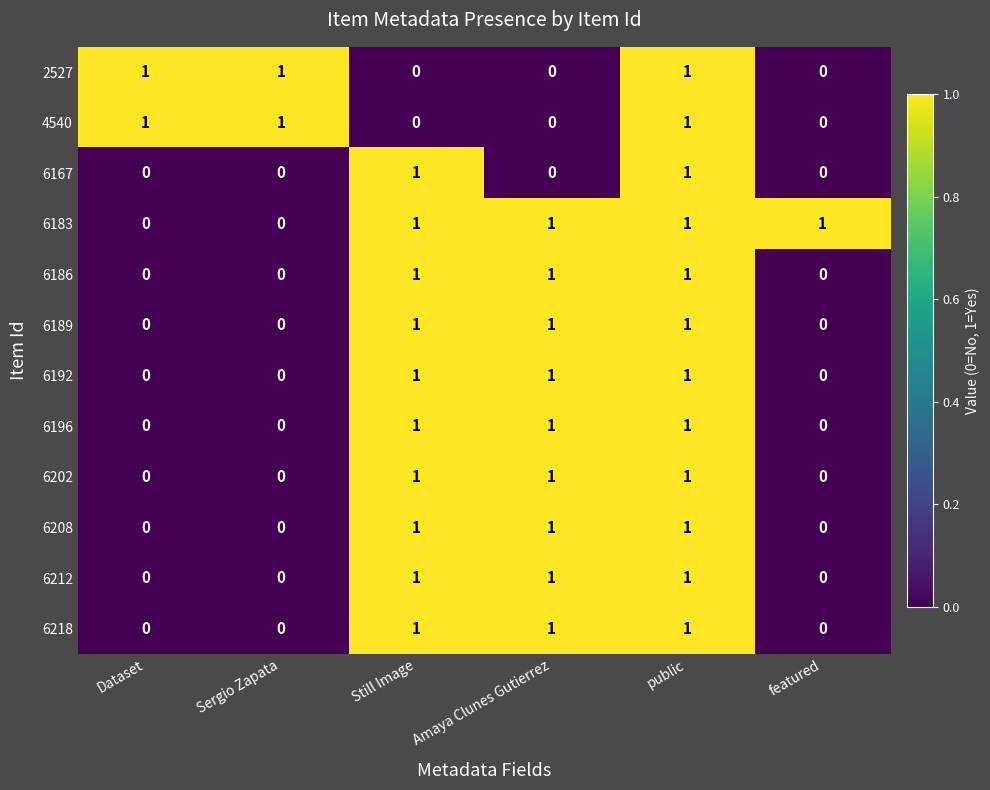

The value of 6186 at Still Image is 1. True or false?

True